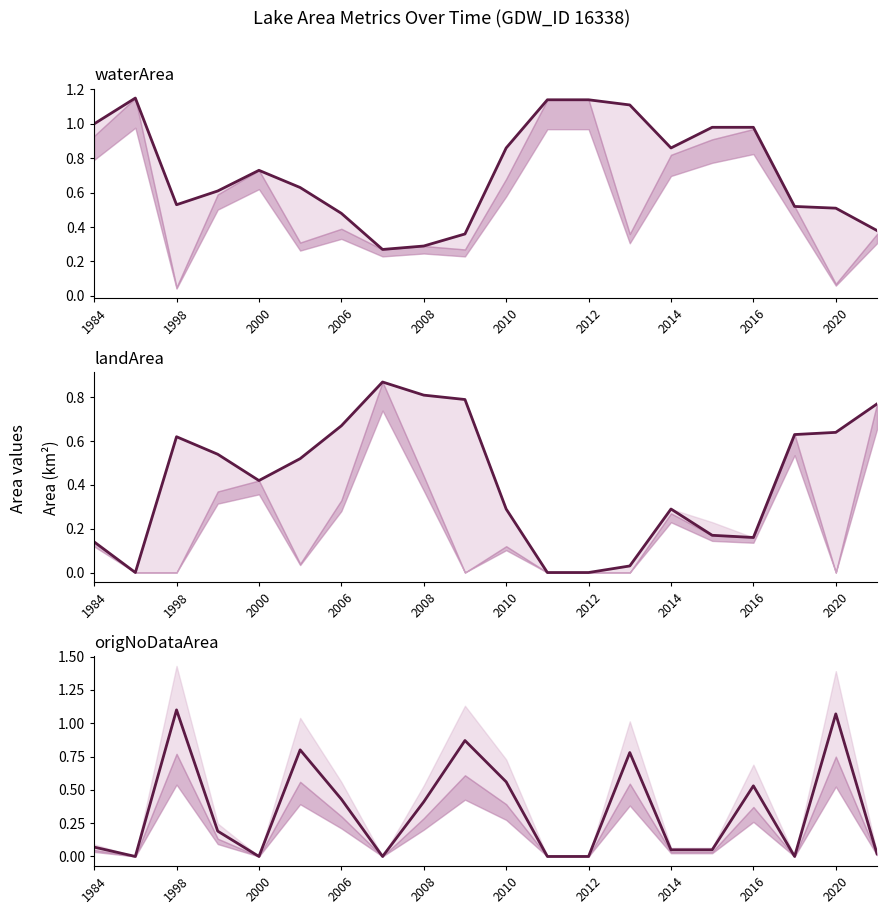

The value of landArea at 2020 is 0.4. True or false?

False